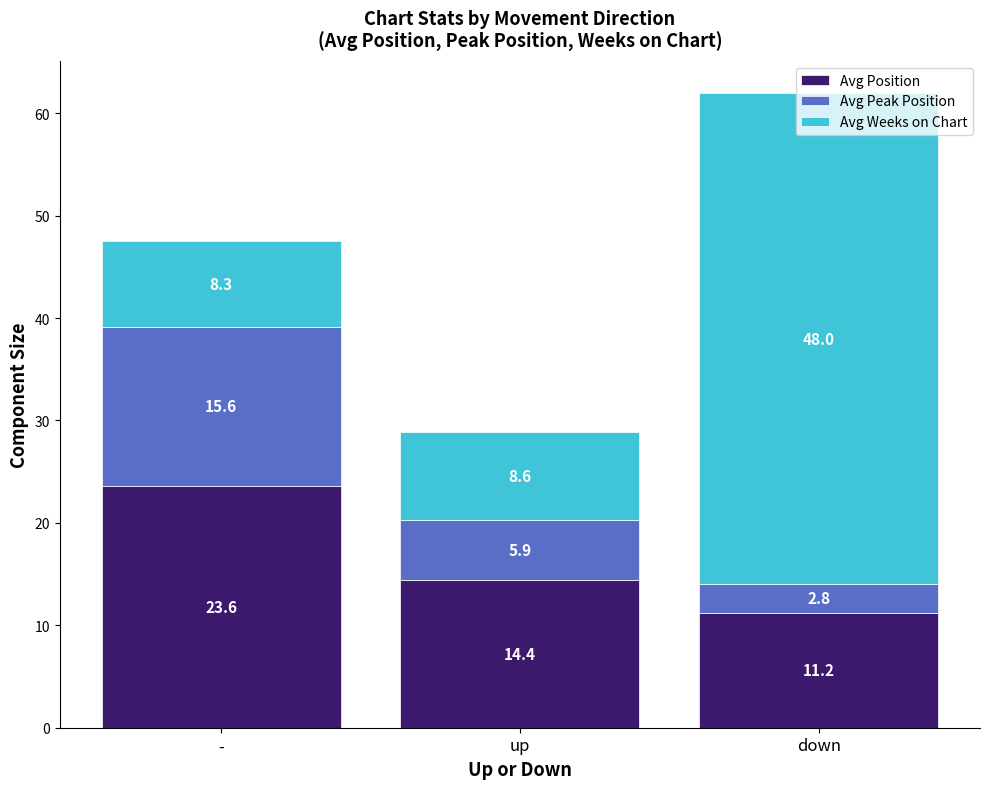

Are the bars horizontal?

No